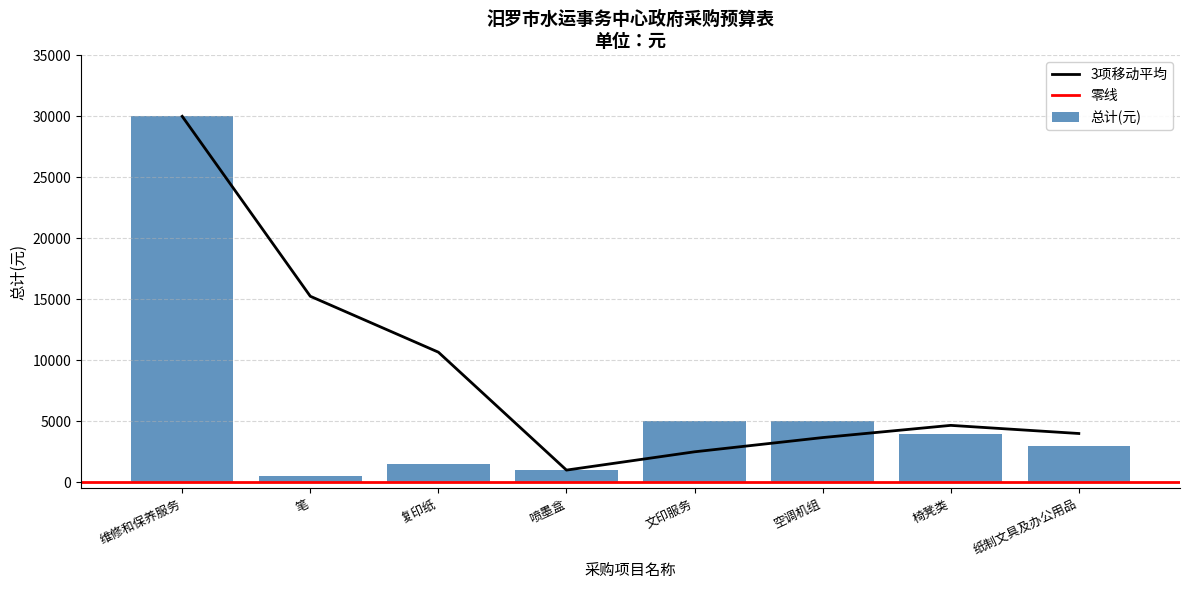

What is the sum of the values at 文印服务 and 纸制文具及办公用品?

8000